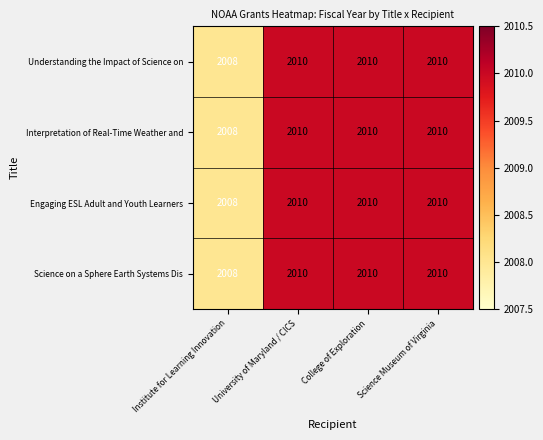

At how many categories does at least one series exceed 2009?

3